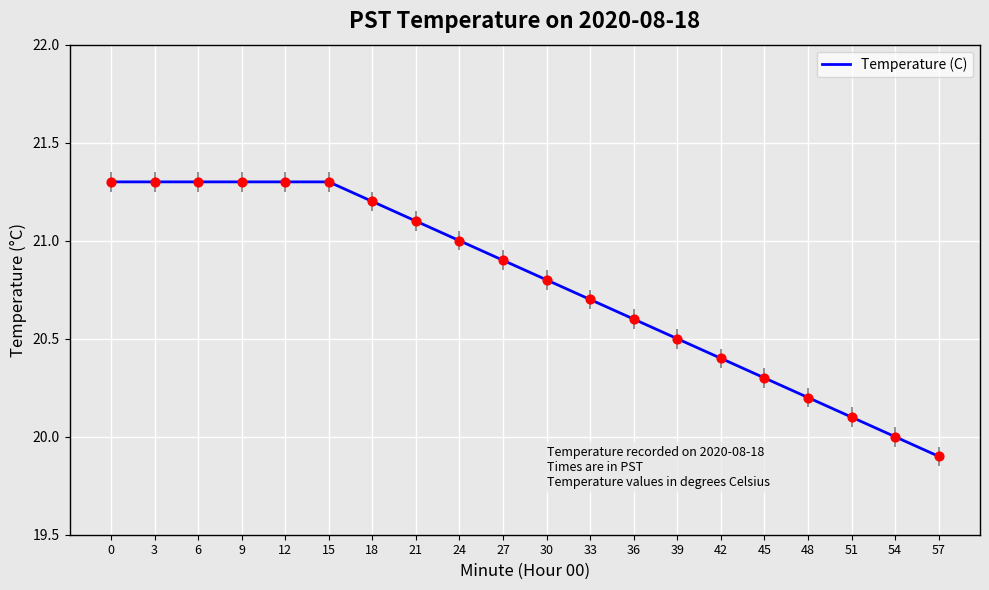

Which has a higher value, 36 or 21?

21